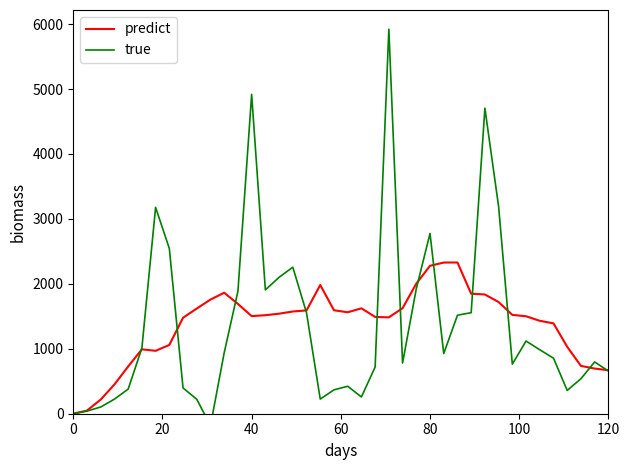

What is the maximum value for predict?

2329.1